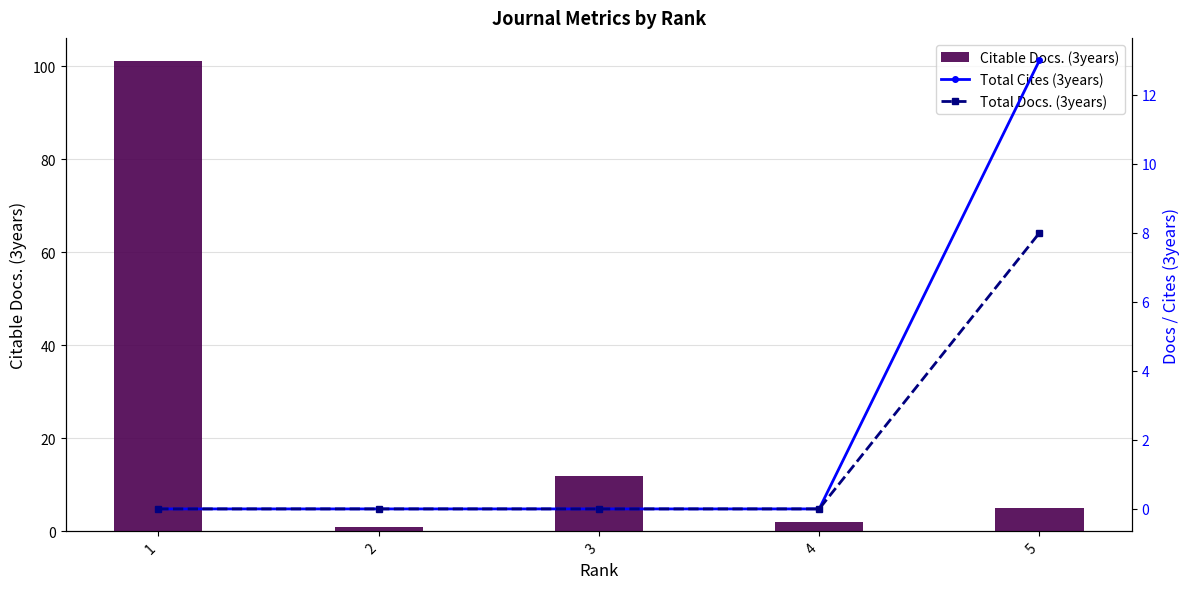

Is the value of Total Docs. (3years) at 5 greater than the value of Total Cites (3years) at 2?

Yes